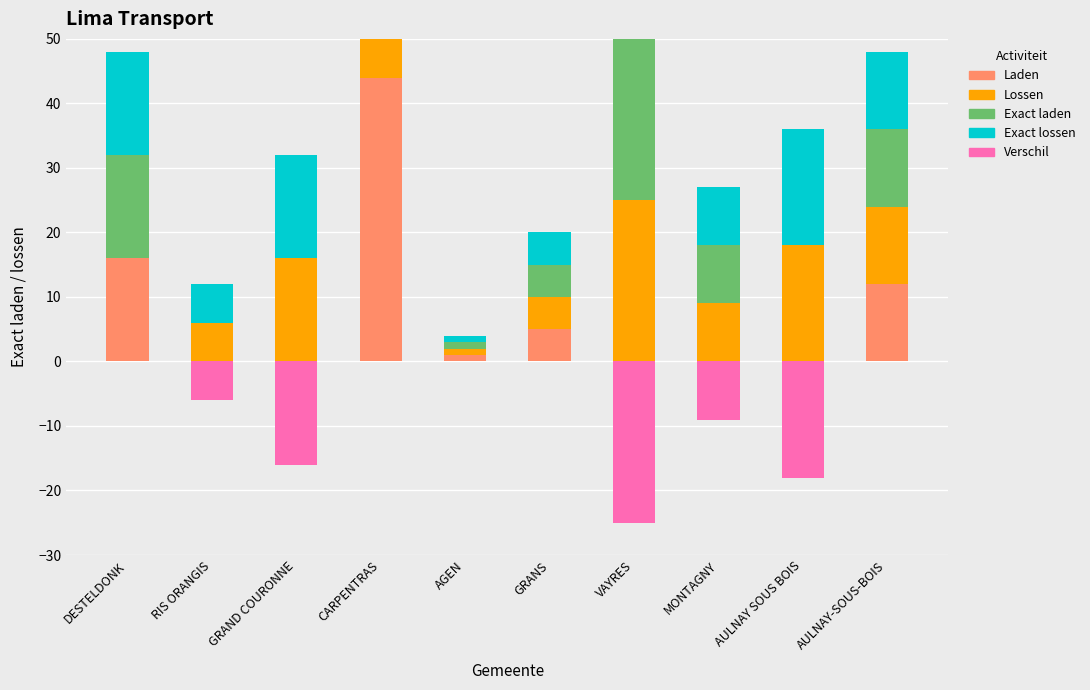

At how many categories does at least one series exceed 21?

2